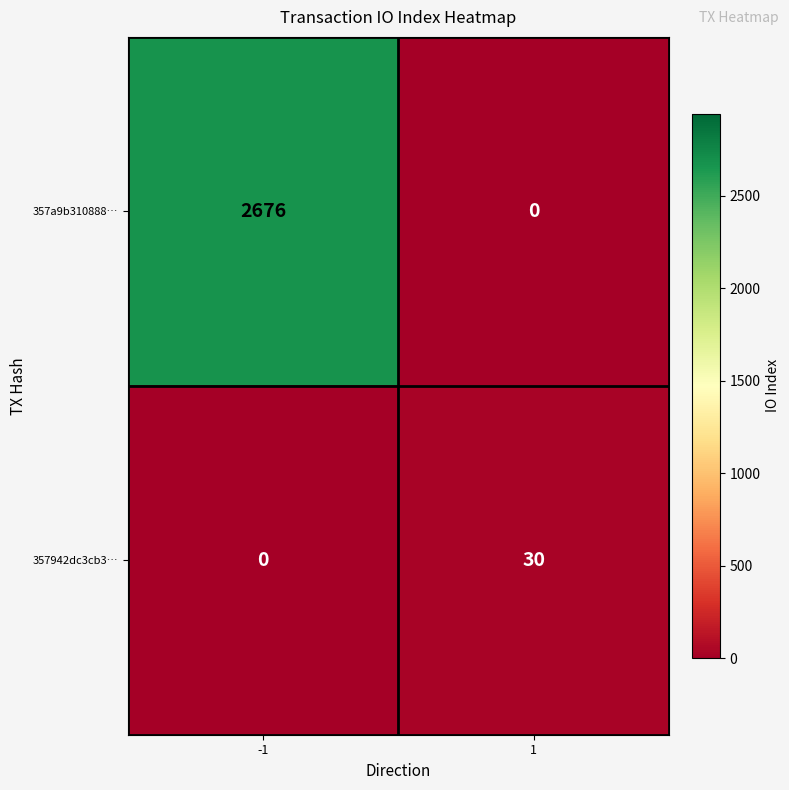

Which series changed the most between -1 and 1?

357a9b310888…